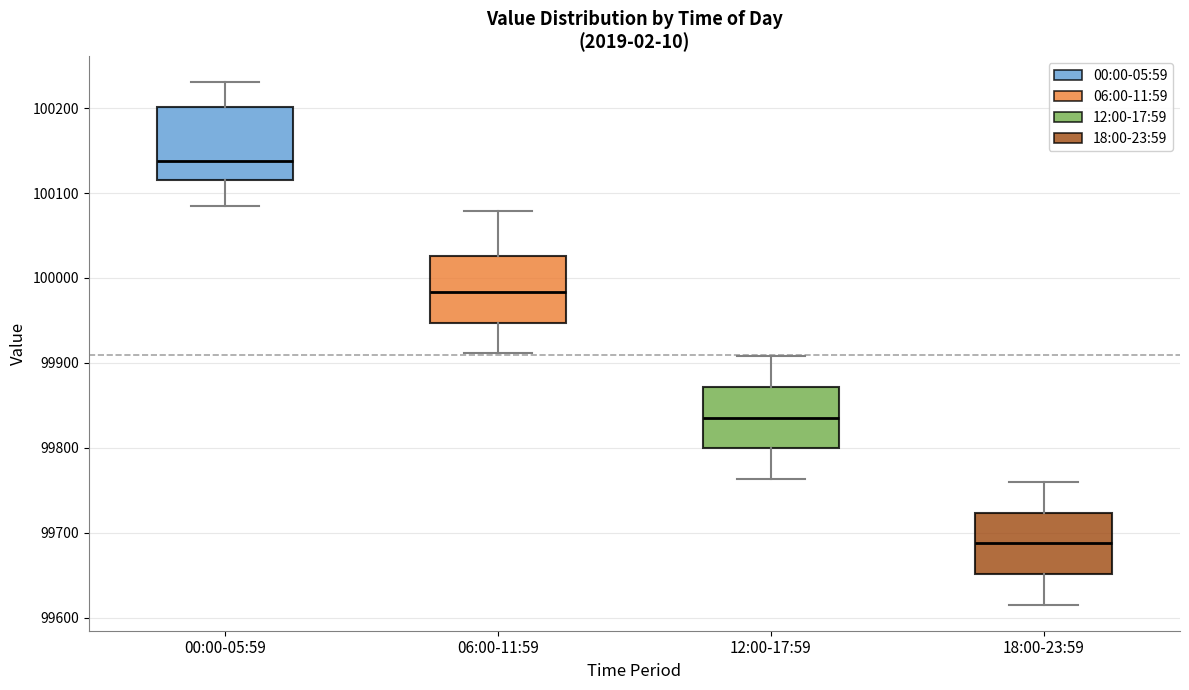

Where does the median line of the box for 06:00-11:59 sit on the y-axis? The values are not printed on the chart, so give them approximately, as read against the axis.

99980